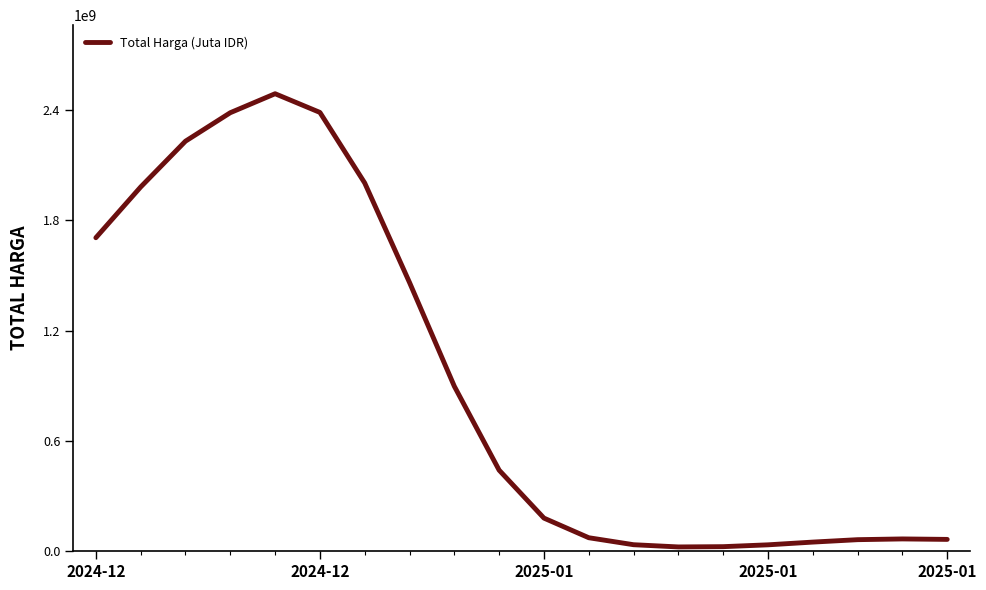

What is the greatest value displayed?

2489886456.7